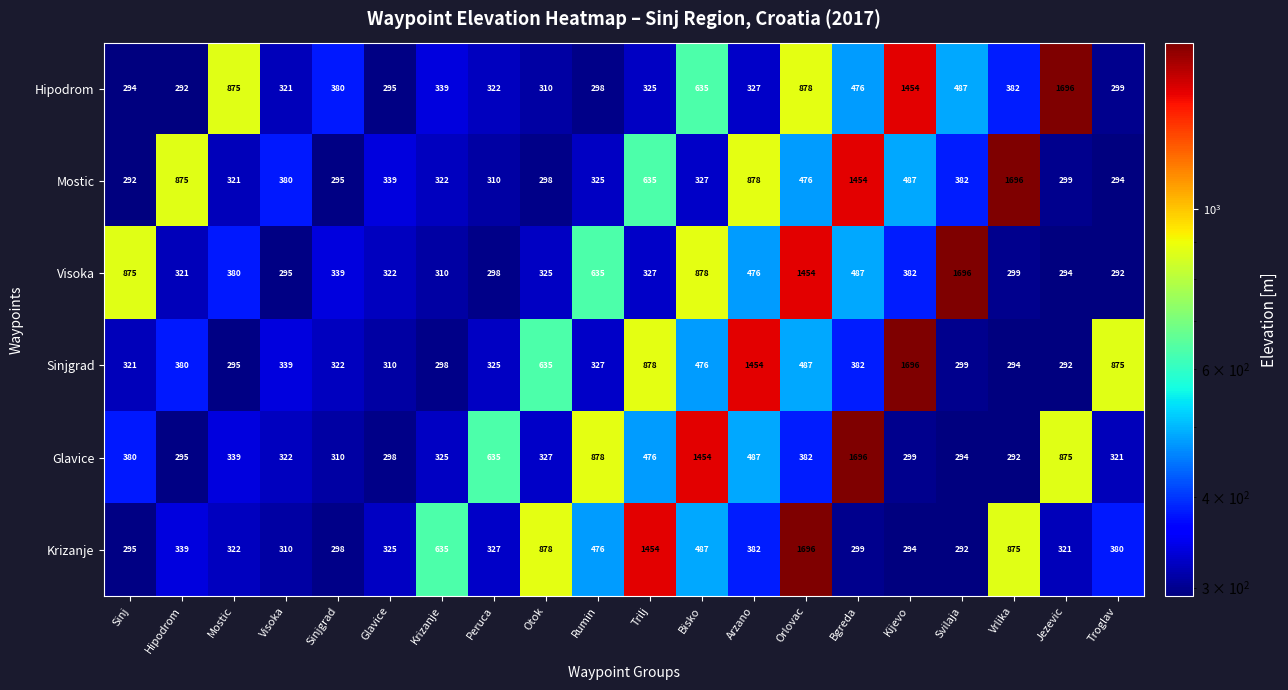

What is the average value of the Glavice series?

534